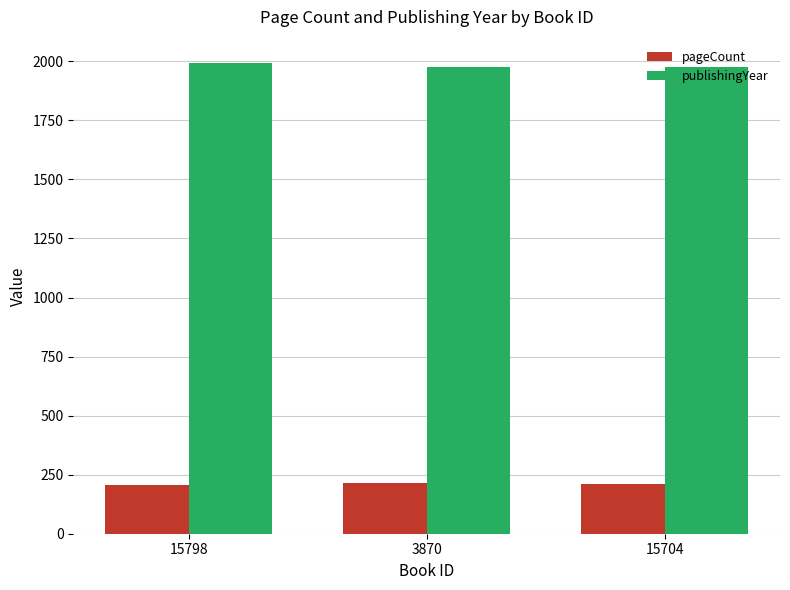

What is the maximum value for pageCount?

216